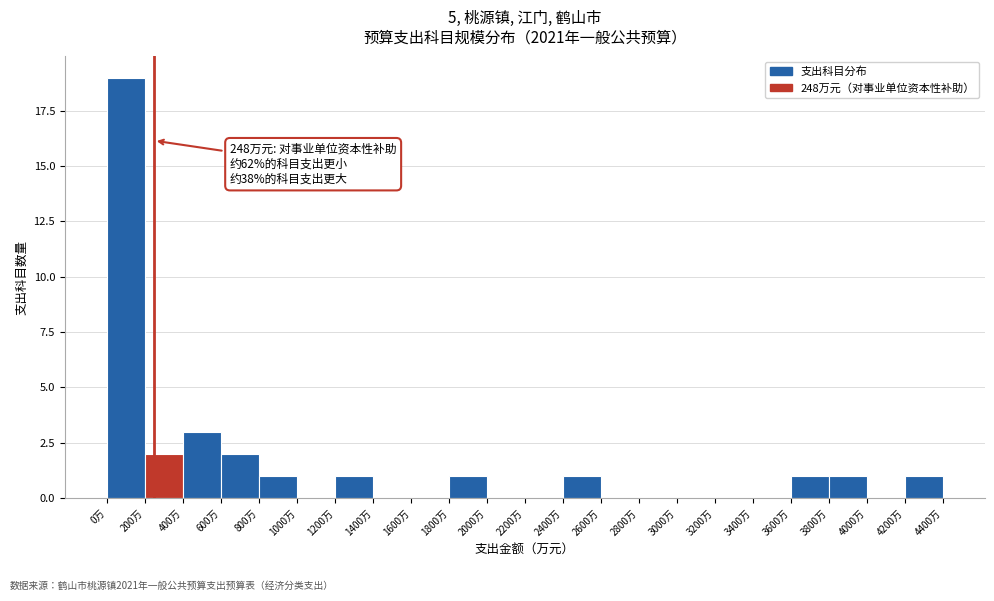

Which range on the x-axis has the tallest bar?

0 to 200